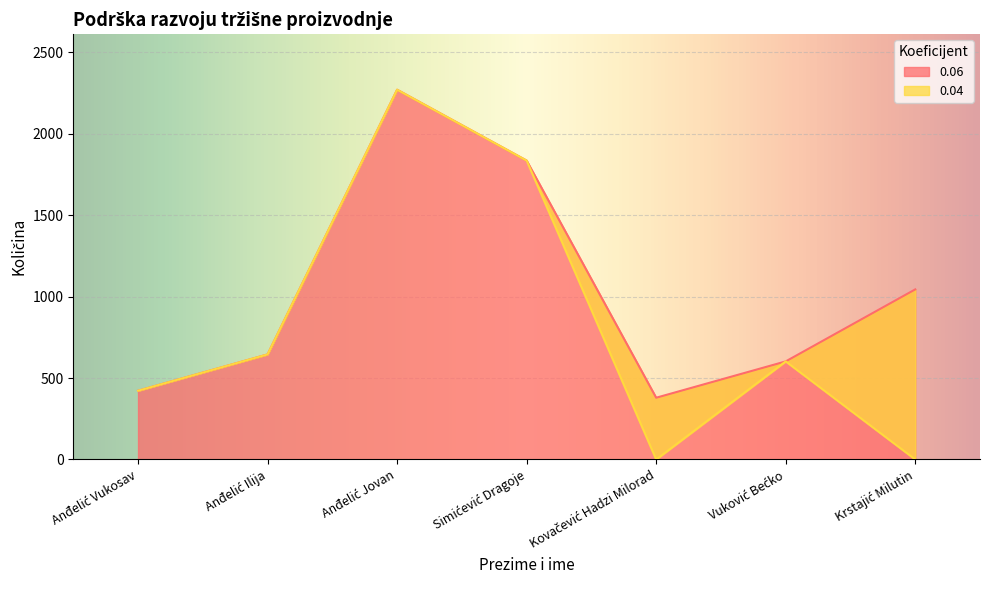

Where is the first local minimum for 0.04?

Kovačević Hadzi Milorad